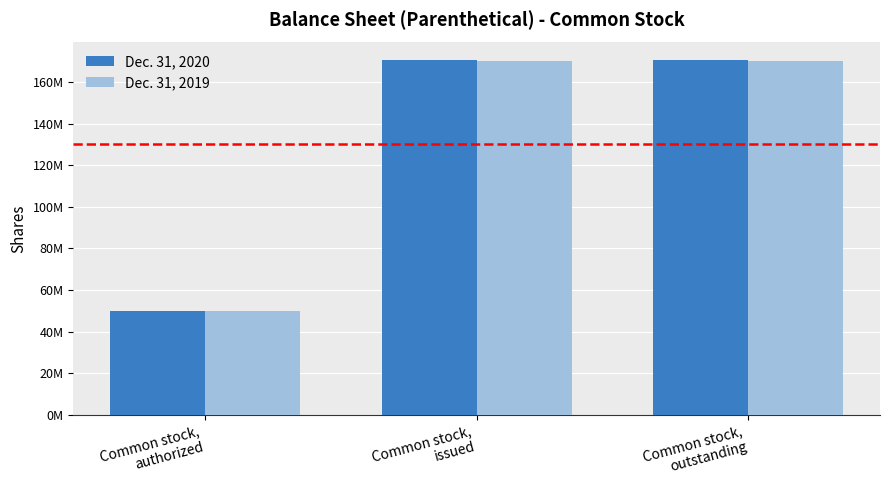

Reading left to right, what are all the values shown in this chart?

Dec. 31, 2020: 50000000	170442300	170442300
Dec. 31, 2019: 50000000	170003000	170003000